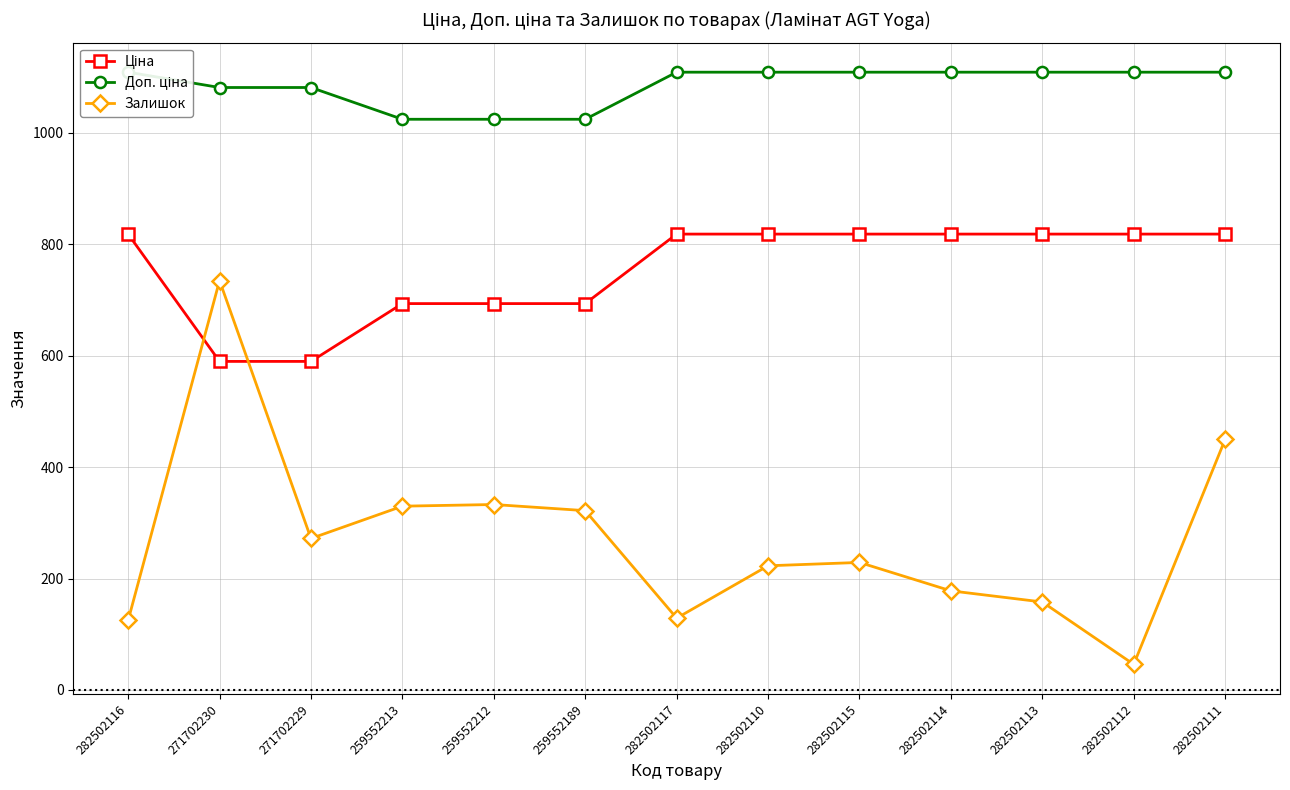

At which label is Ціна closest to 704?

259552213